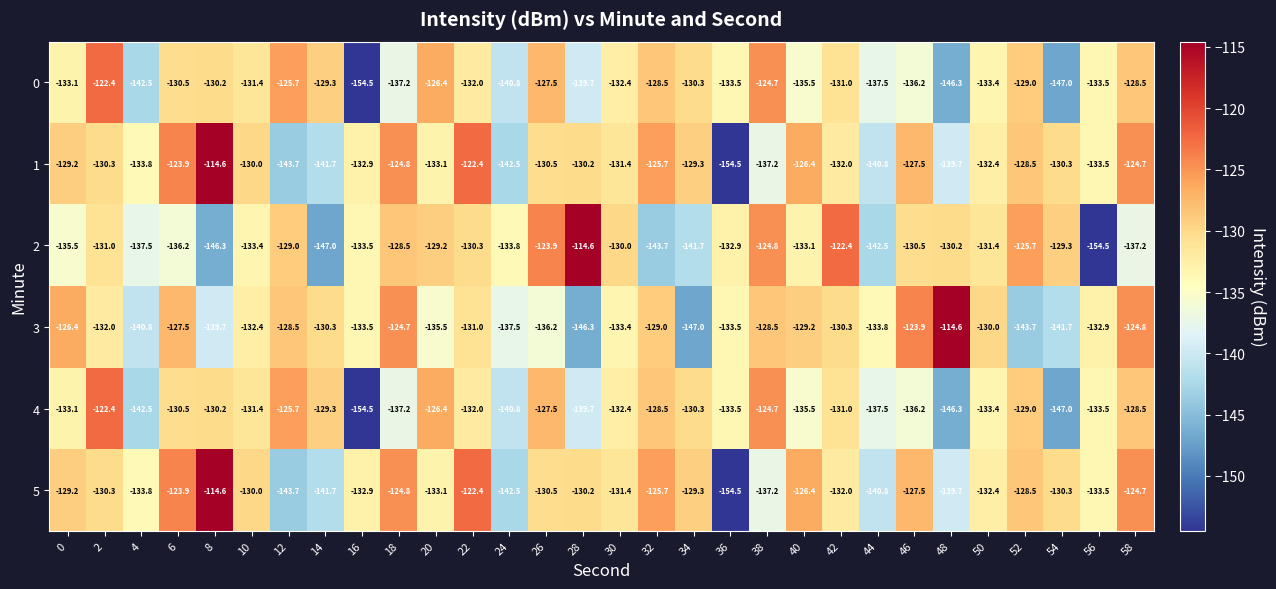

At which label is 0 closest to -138?

44